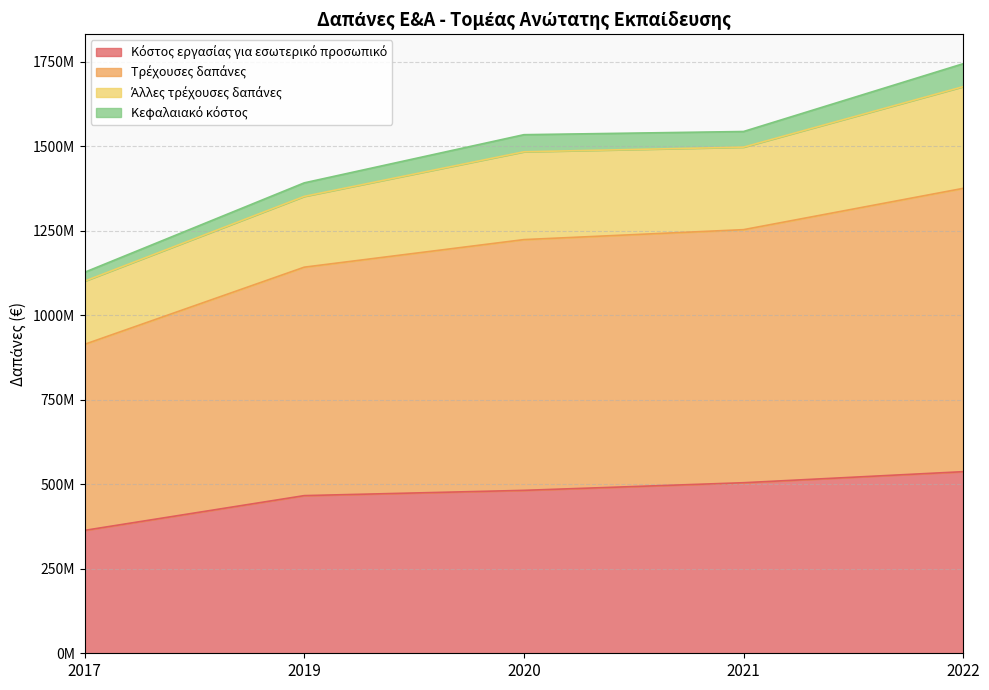

Does the chart display data point markers on the line(s)?

No